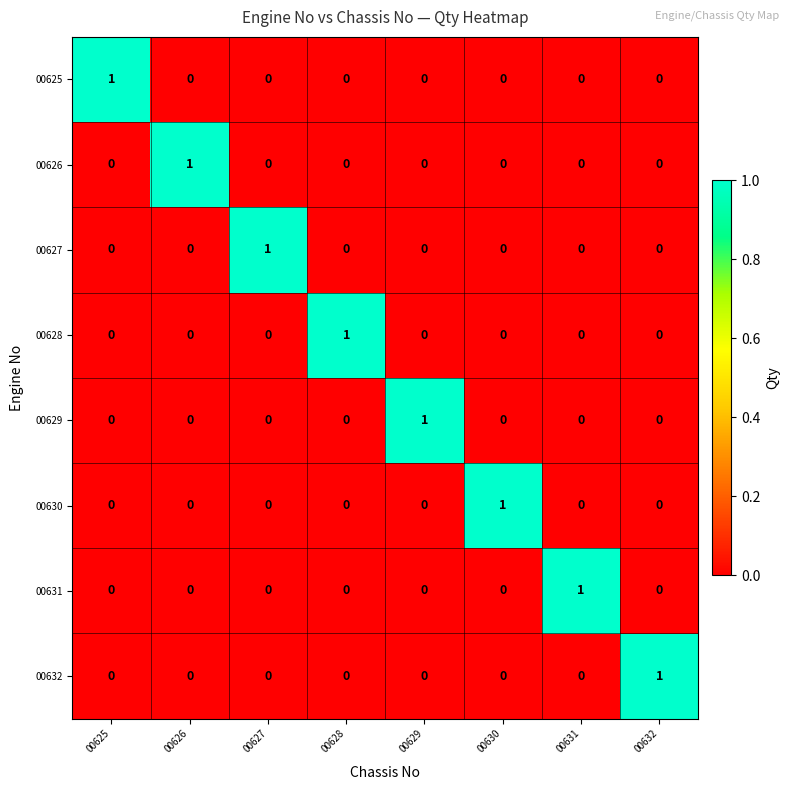

Count the 00625 values in the range 0 to 1.

8